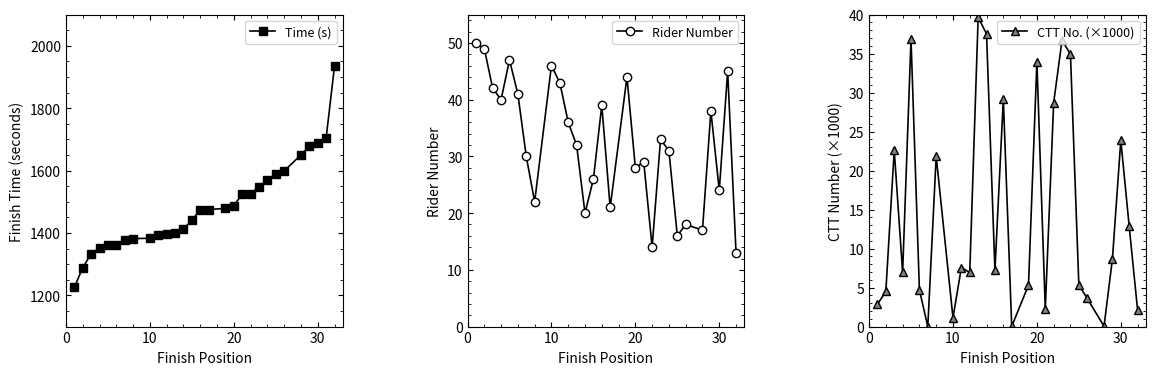

Does the chart have visible grid lines?

No